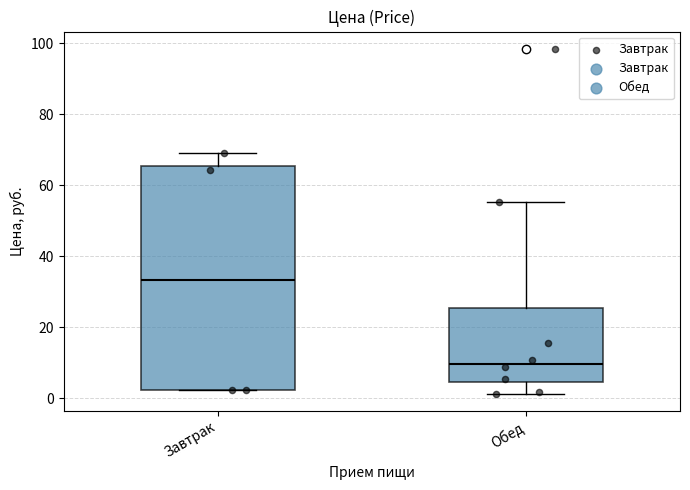

Reading left to right, read every box against the y-axis: the position of its median line, the range the box covers, and the ends of its whiskers. The values are not printed on the chart, so give them approximately, as read against the axis.

Завтрак: median 34, box 2 to 66, whiskers 2 to 68
Обед: median 10, box 4 to 26, whiskers 2 to 56